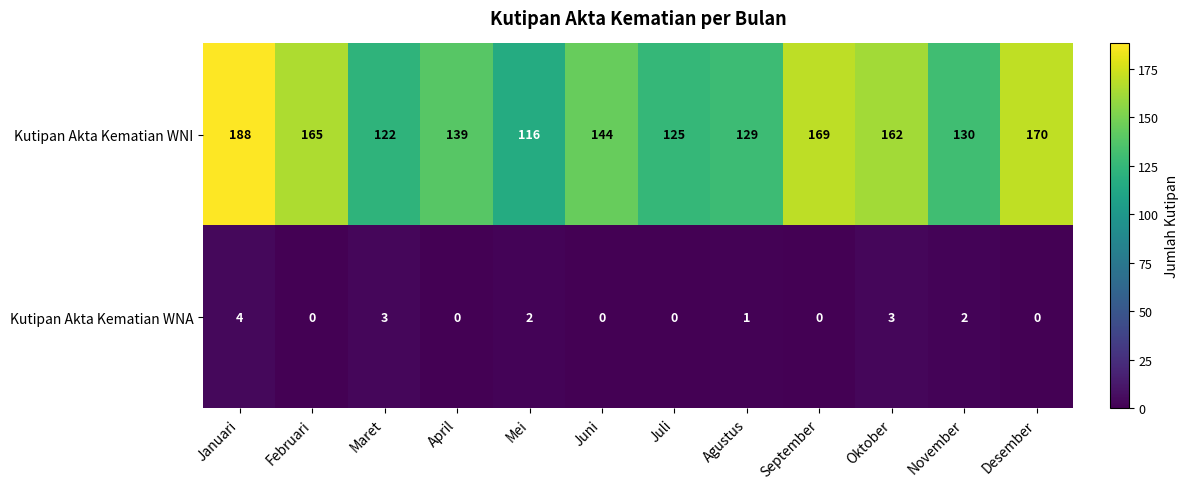

Between Oktober and Desember, which series saw the biggest shift?

Kutipan Akta Kematian WNI